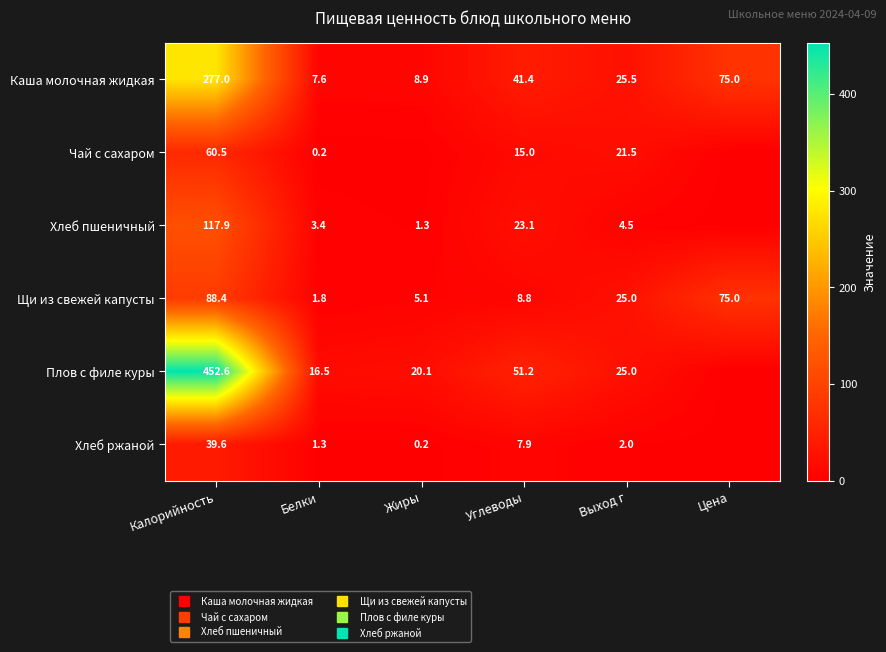

What is the difference between the second highest and second lowest values in the Хлеб пшеничный series?

21.8